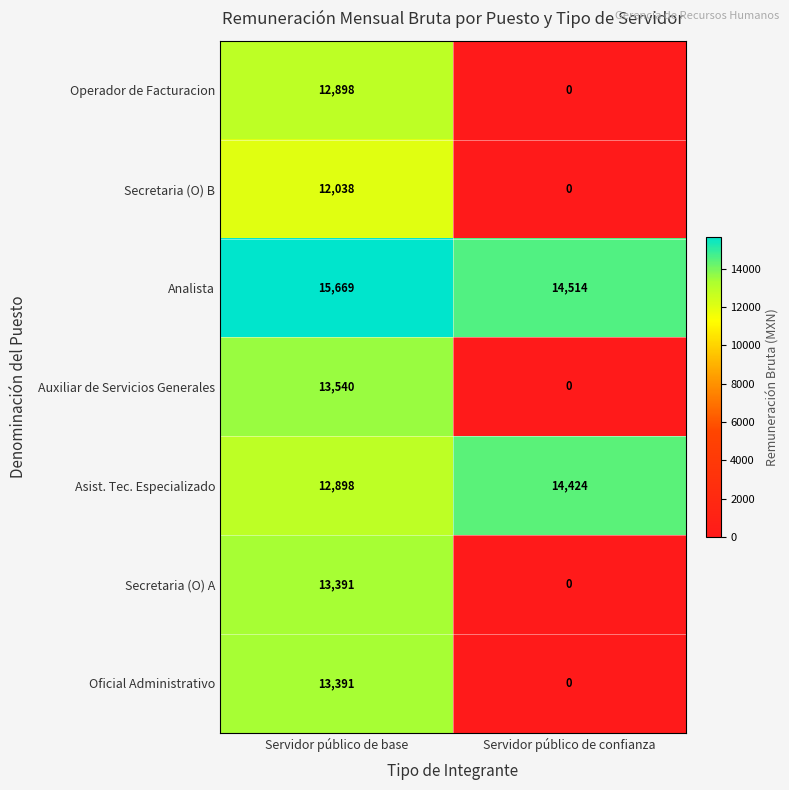

How many positive values does the Operador de Facturacion series have?

1